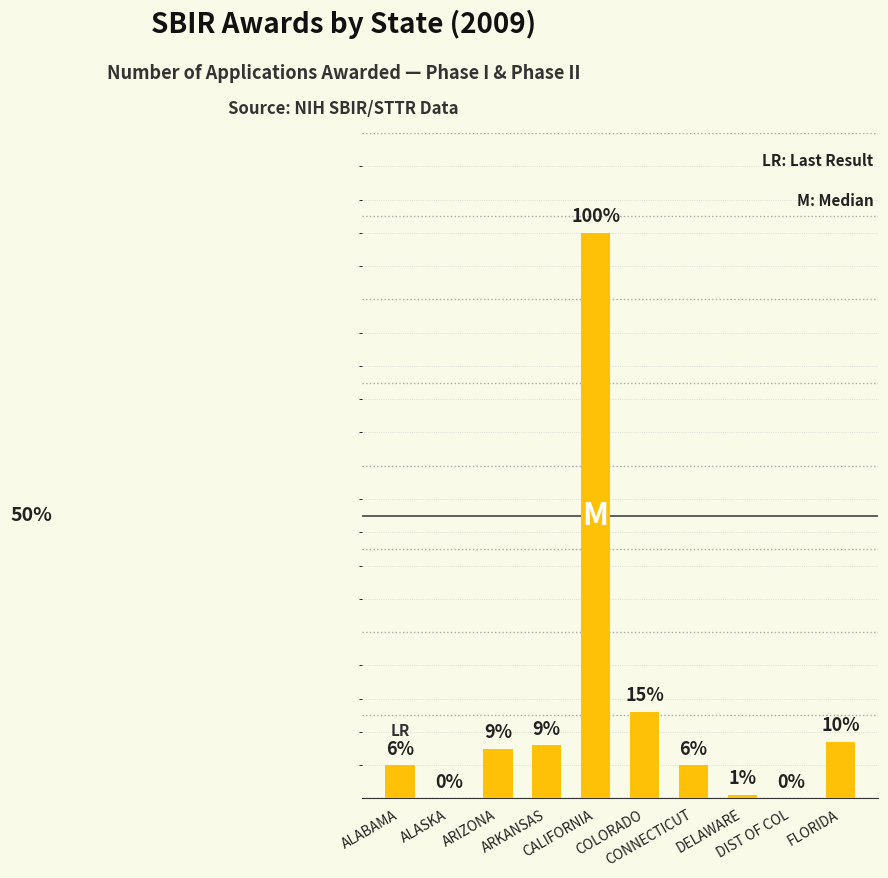

Are the bars horizontal?

No